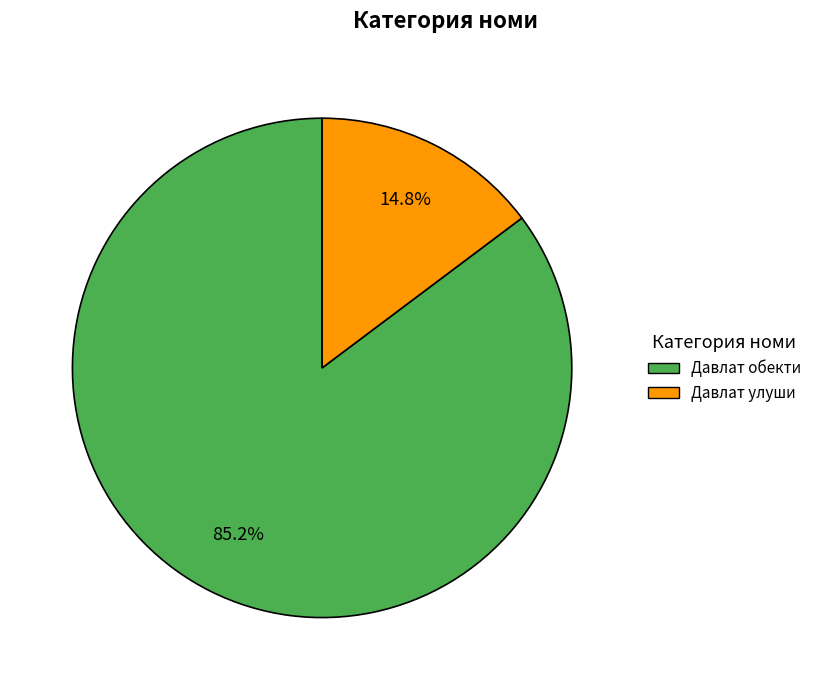

What is the total percentage of Давлат обекти and Давлат улуши?

100.0%